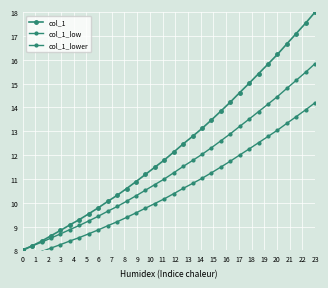

How many data points does each series have?

32